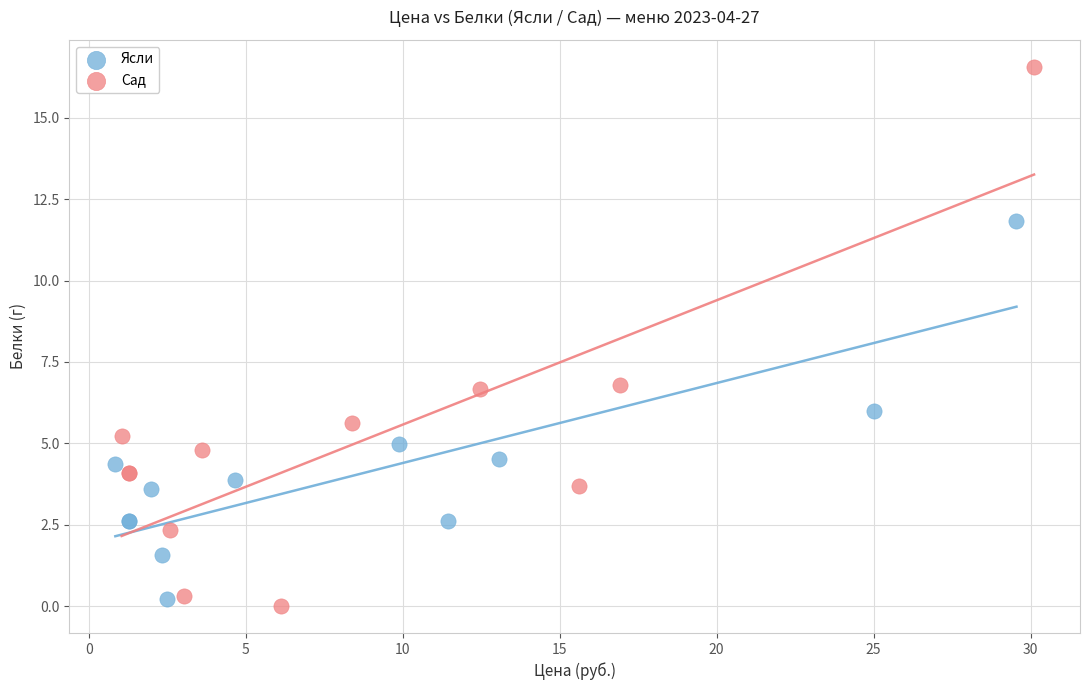

What are all the series names shown in the legend?

Ясли, Сад